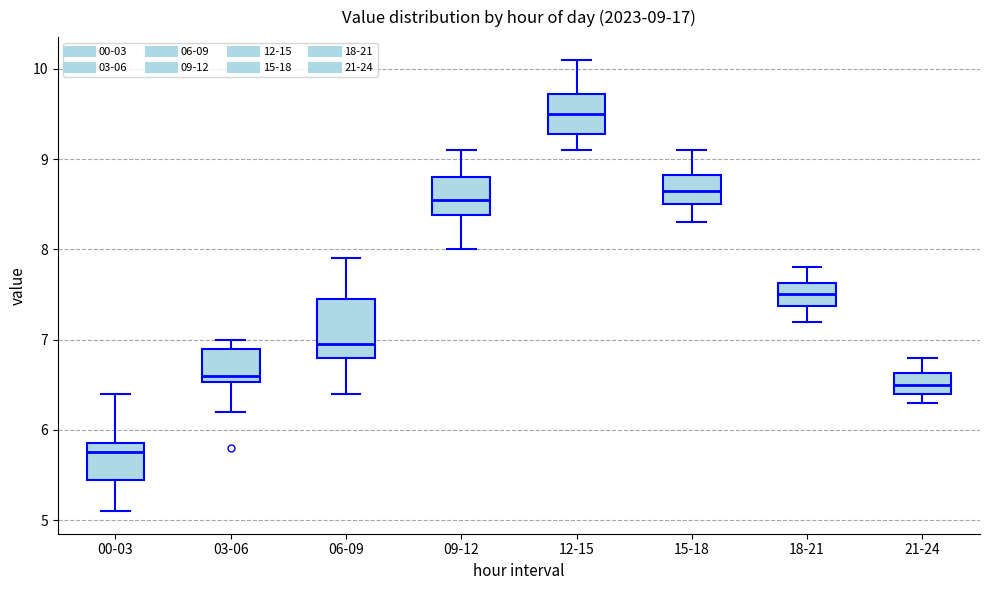

Which box is the tallest, from its lower edge to its upper edge?

06-09